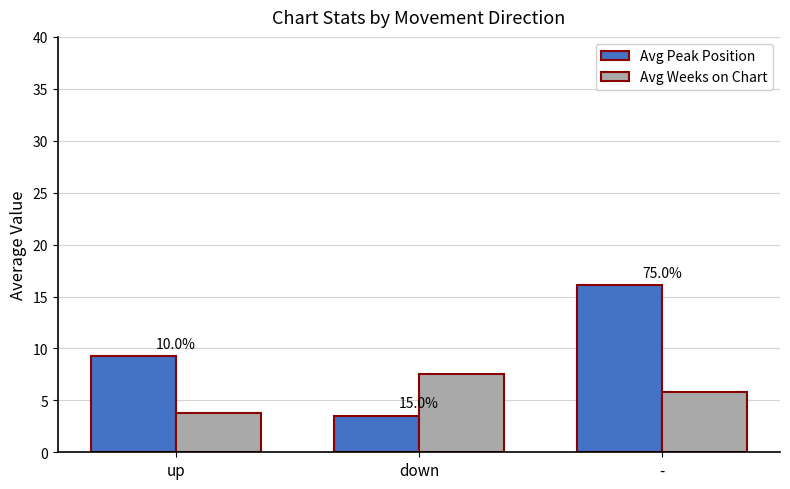

Are the bars horizontal?

No